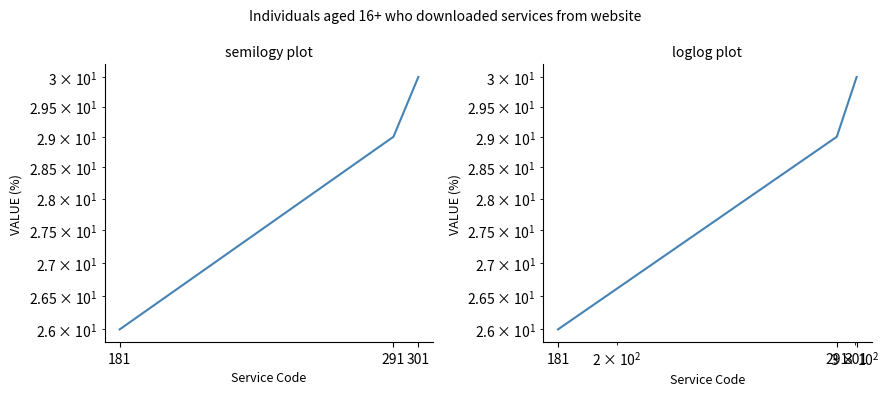

What is the ratio of the value at 301 to the value at 181?

1.2